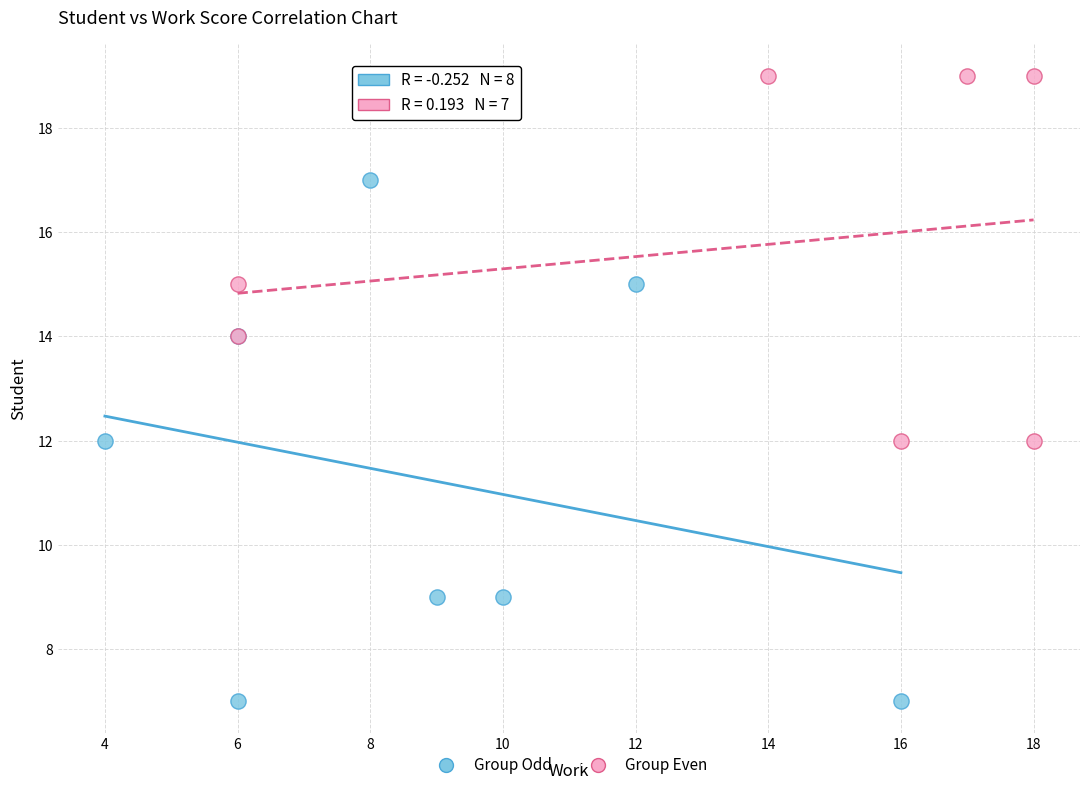

What are all the series names shown in the legend?

Group Odd, Group Even